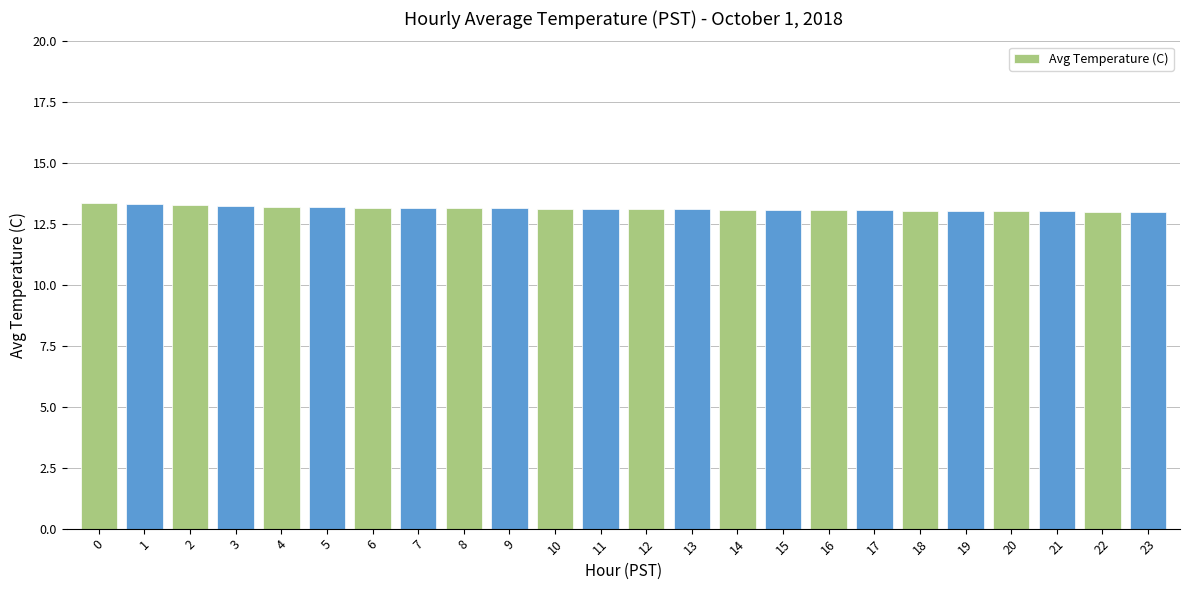

Does the chart contain any negative values?

No